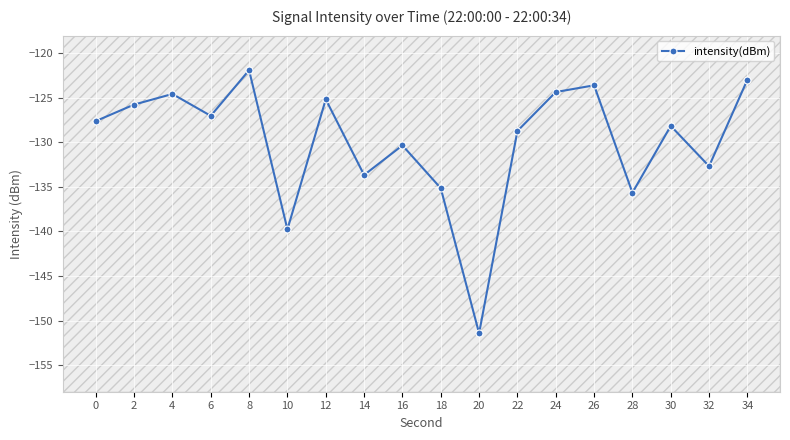

Where is the data nearest to the value -136?

28